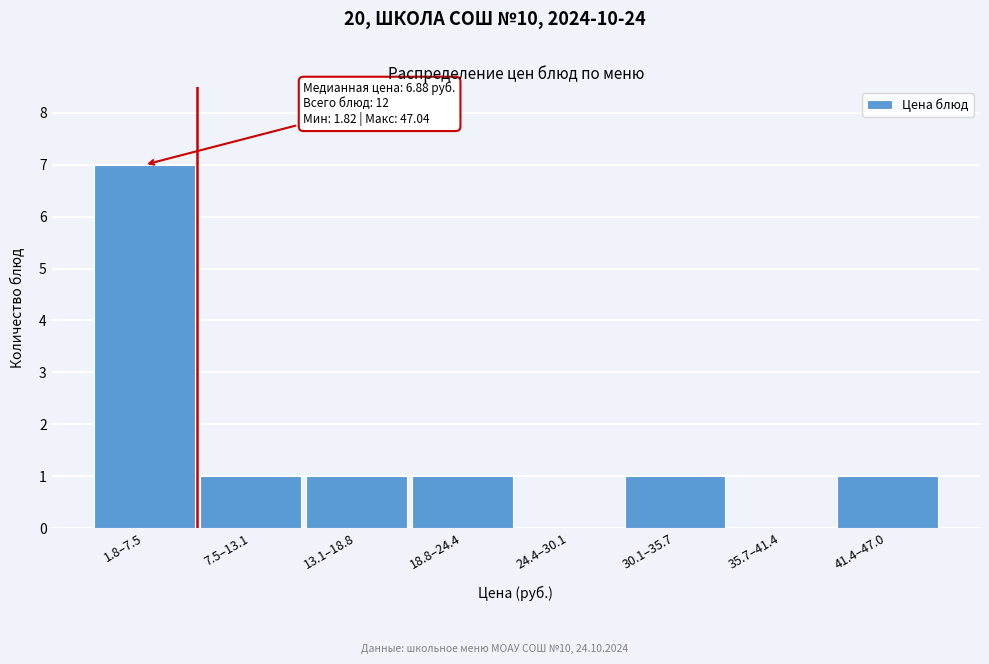

Reading left to right, what are all the values shown in this chart?

1.8–7.5=7	7.5–13.1=1	13.1–18.8=1	18.8–24.4=1	24.4–30.1=0	30.1–35.7=1	35.7–41.4=0	41.4–47.0=1